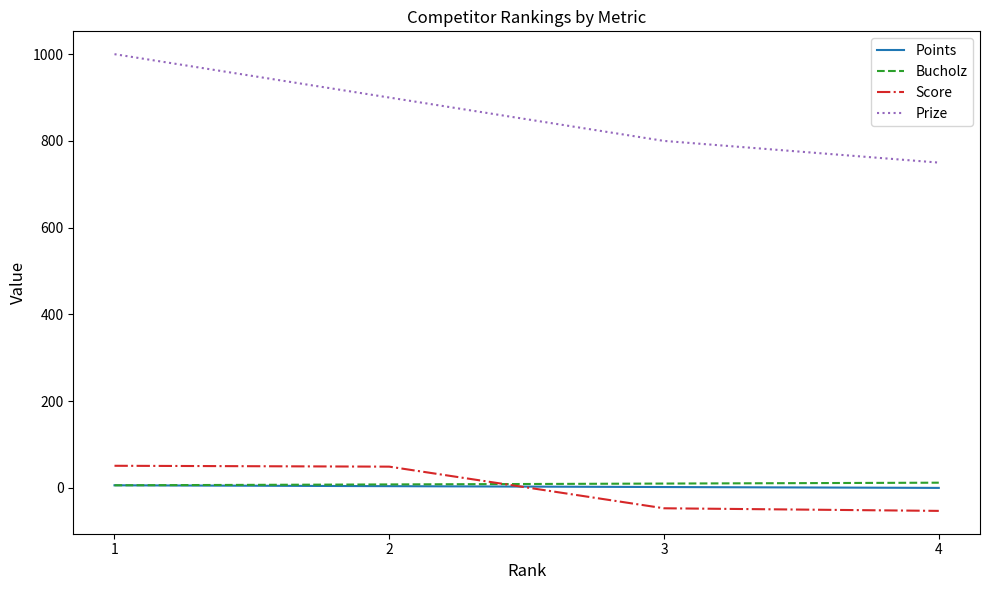

Which series changed the most between 1 and 2?

Prize